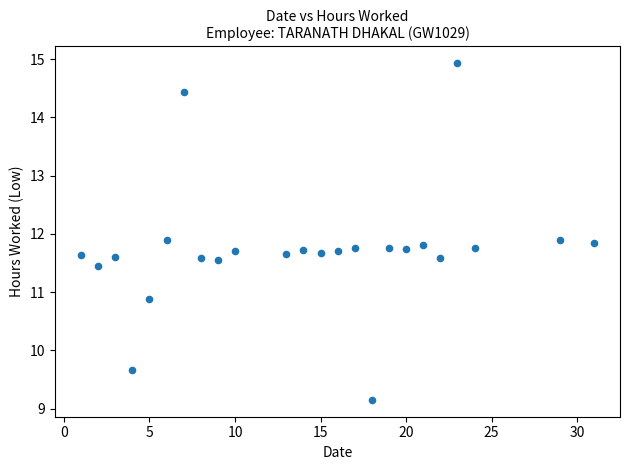

What is the range of X values (max minus min)?

30.0